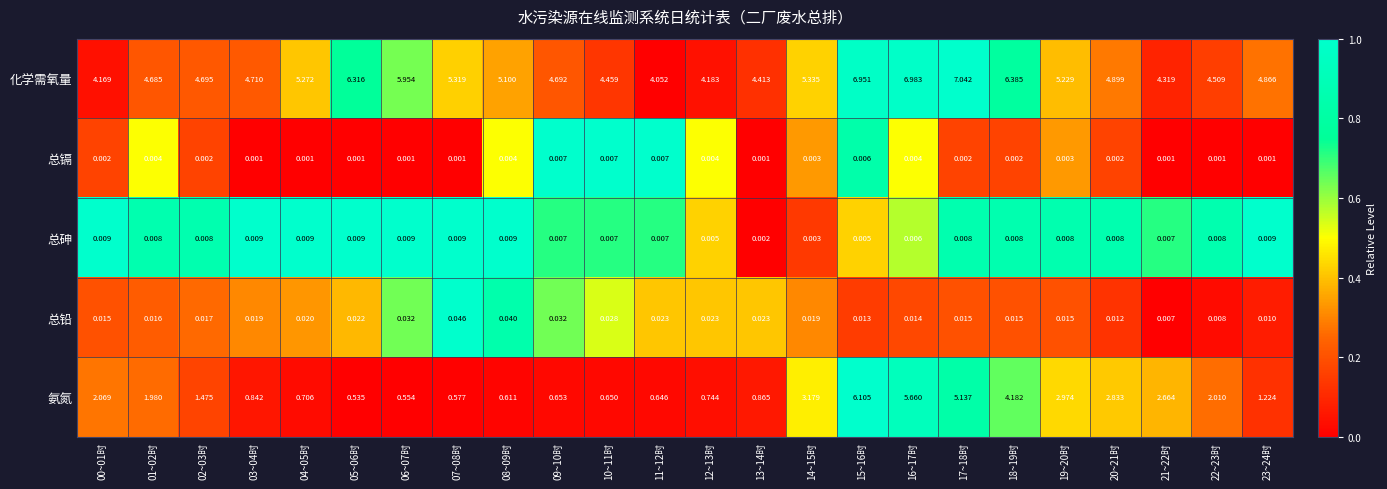

At which category is the sum across all series the highest?

15~16时